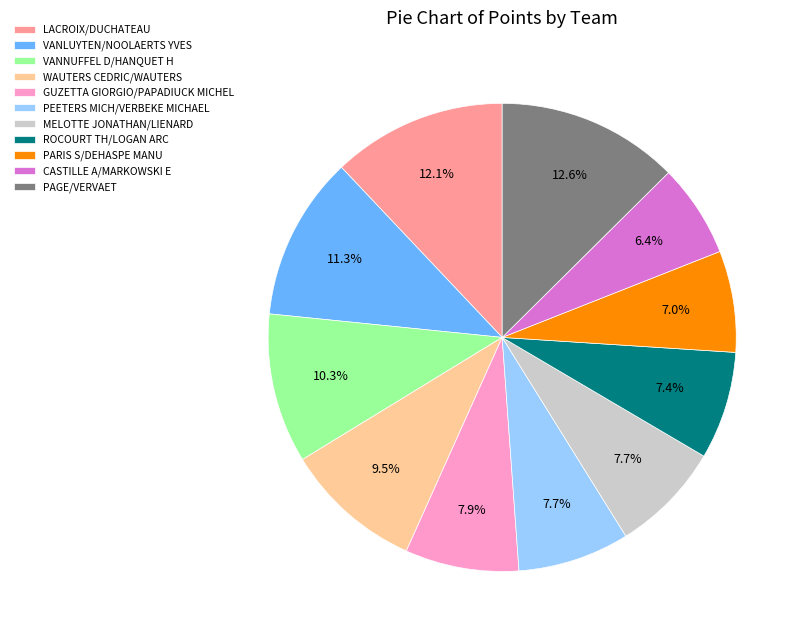

Combined, do LACROIX/DUCHATEAU and PAGE/VERVAET account for over 50%?

No